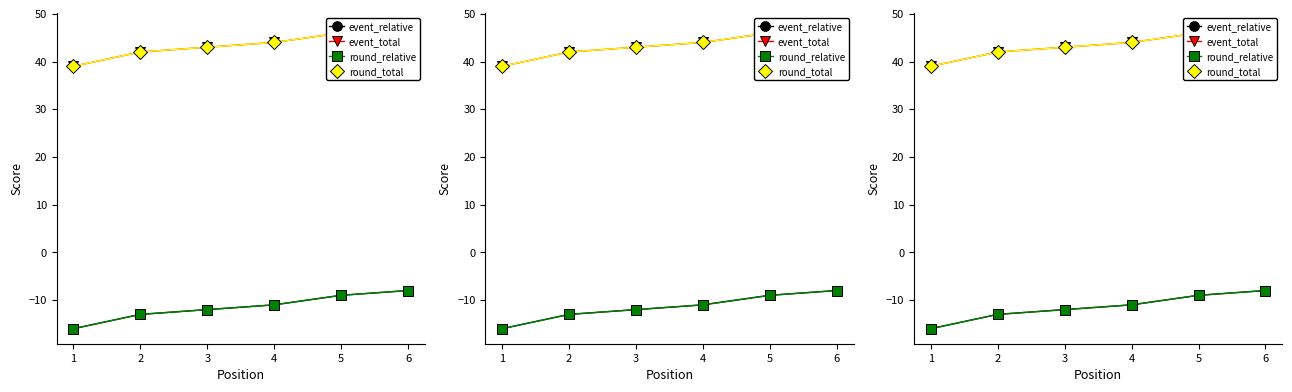

Count the round_relative values in the range -13 to -9.

4